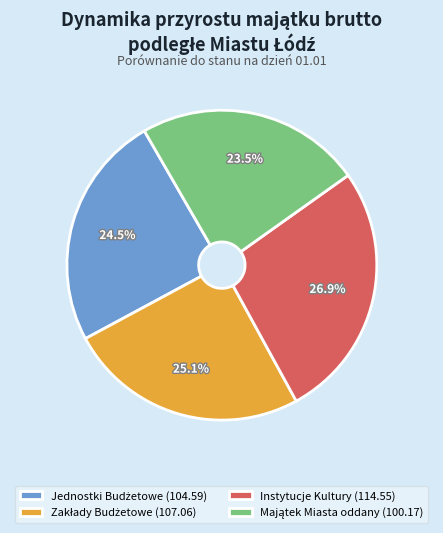

Is there a majority slice in this chart?

No